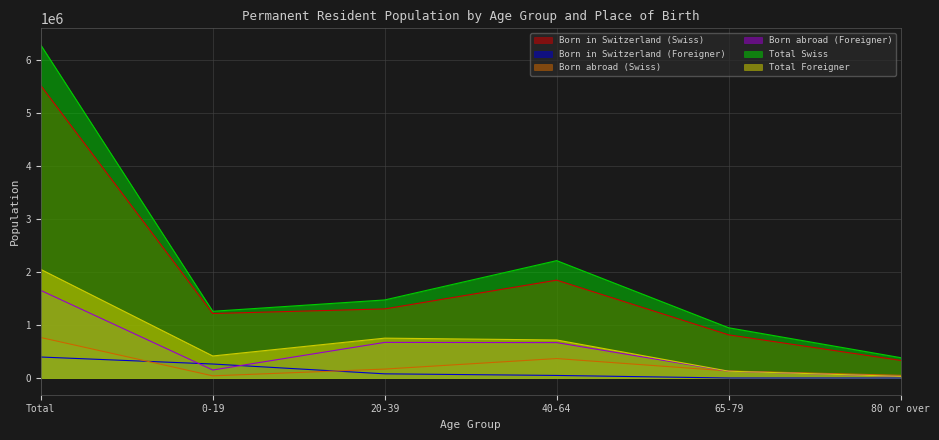

Where is the first local maximum for Born abroad (Foreigner)?

20-39